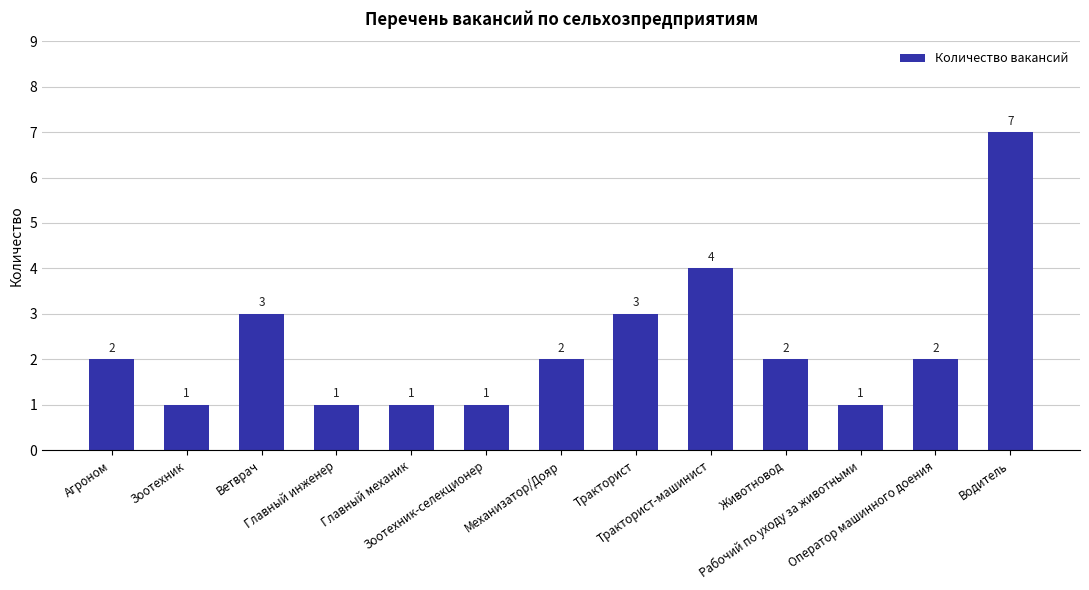

What is the minimum value shown in the chart?

1